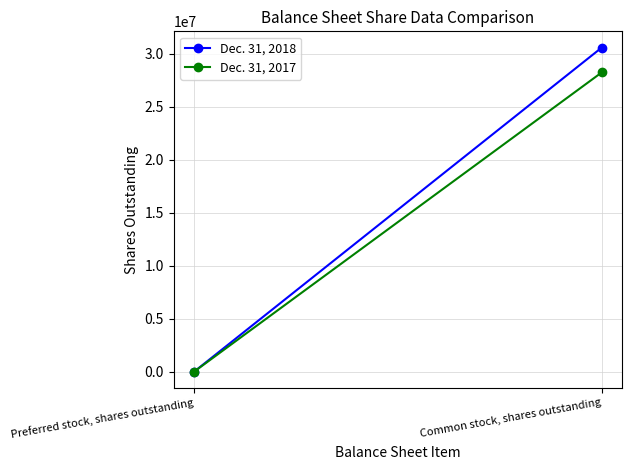

What is the label of the 2nd point from the right?

Preferred stock, shares outstanding